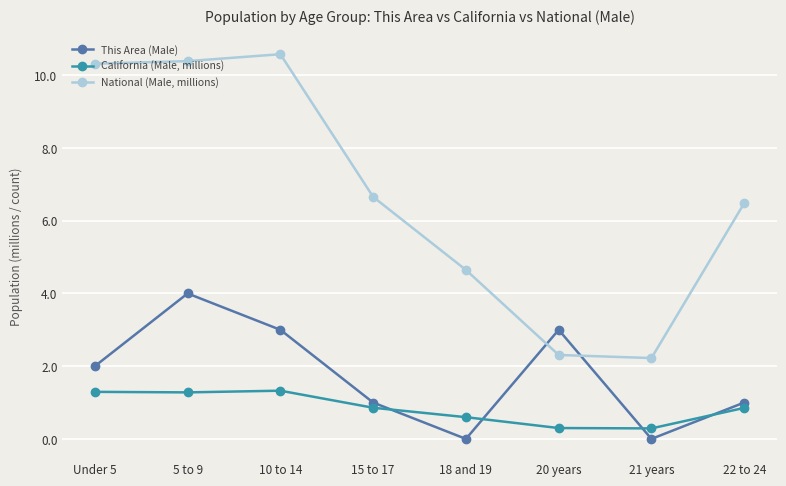

Which series has the largest total across all categories?

National (Male, millions)